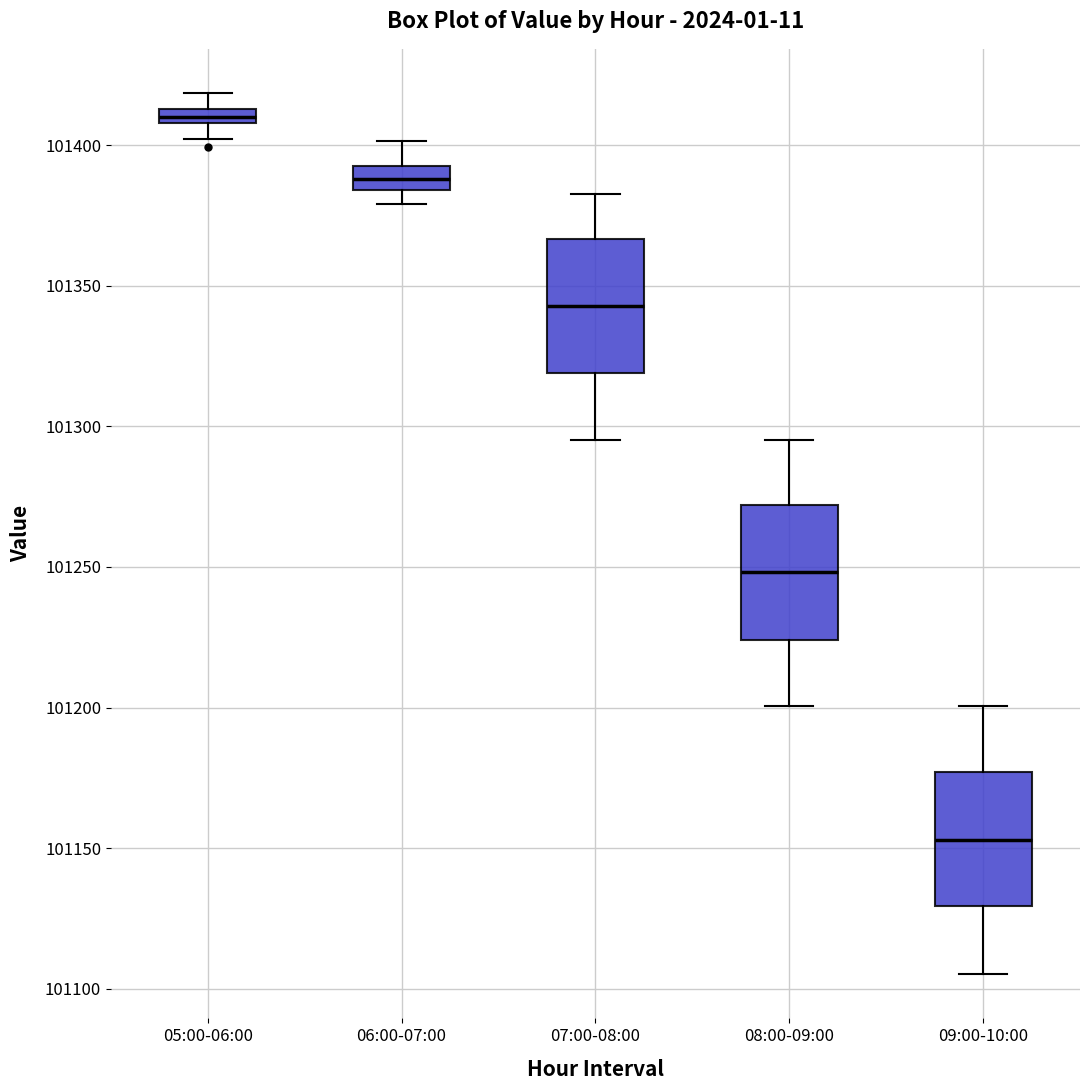

Where does the median line of the box for 08:00-09:00 sit on the y-axis? The values are not printed on the chart, so give them approximately, as read against the axis.

101250